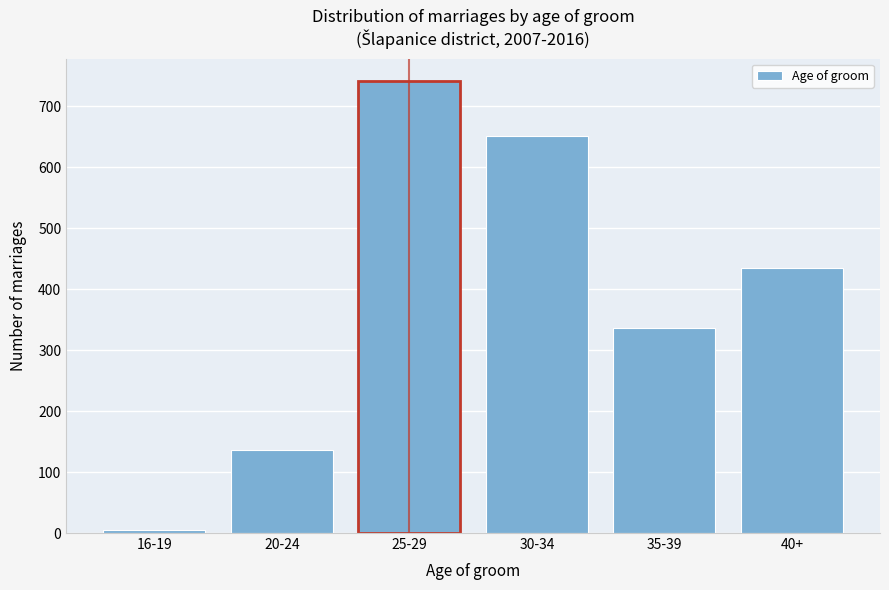

Reading left to right, list all the values displayed in this chart.

5	137	741	651	336	435